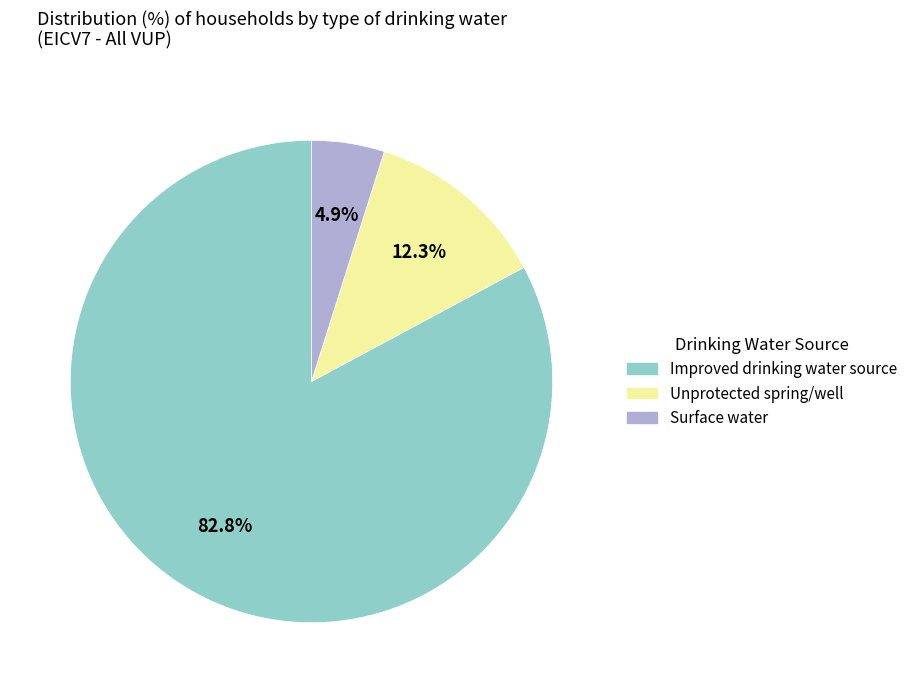

Does Improved drinking water source represent more than half of the total?

Yes